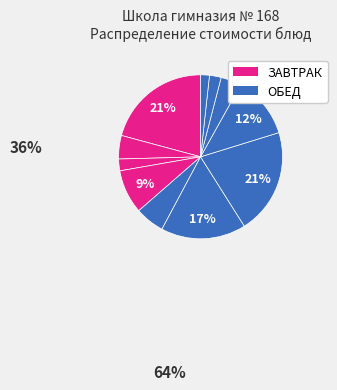

Count the number of slices in the pie.

11